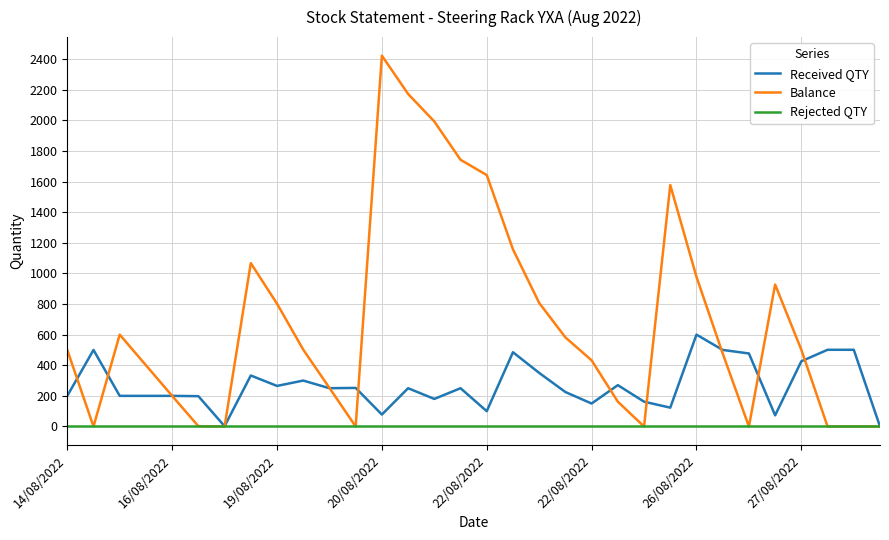

List the series in order of their peak value, lowest first.

Rejected QTY, Received QTY, Balance